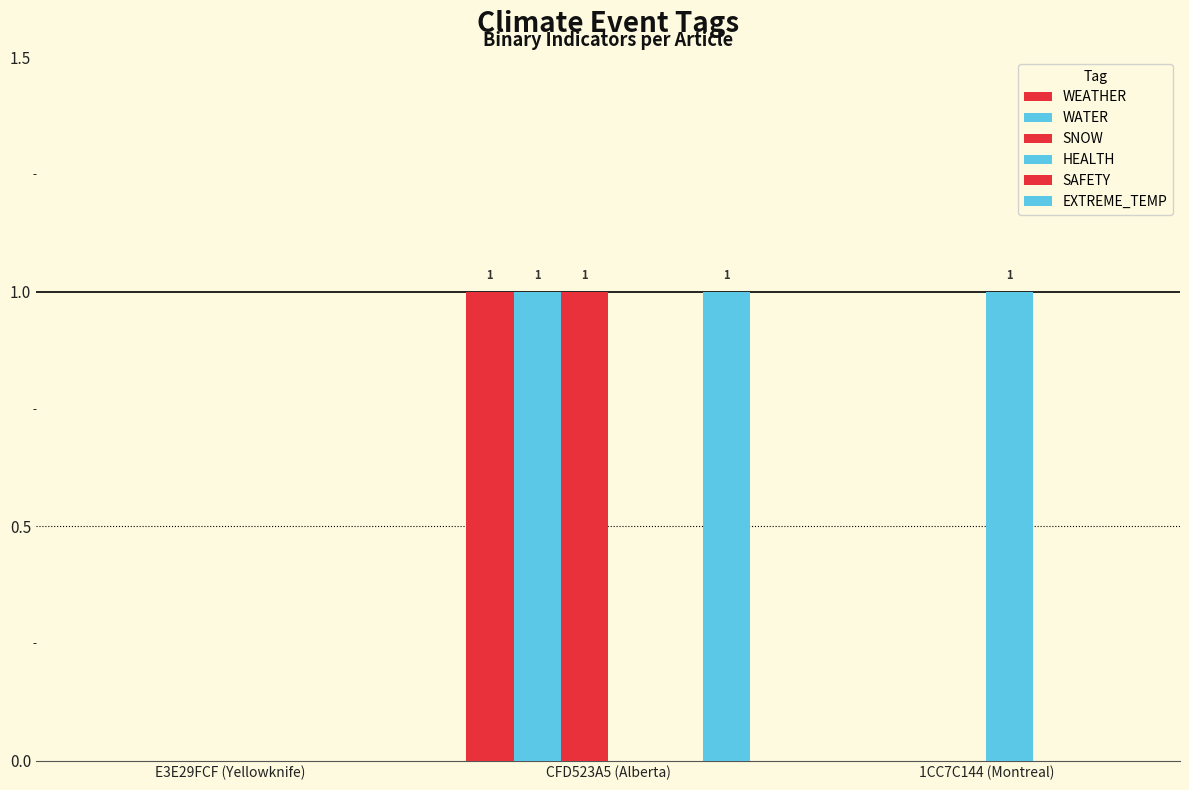

How many series are shown in this chart?

5